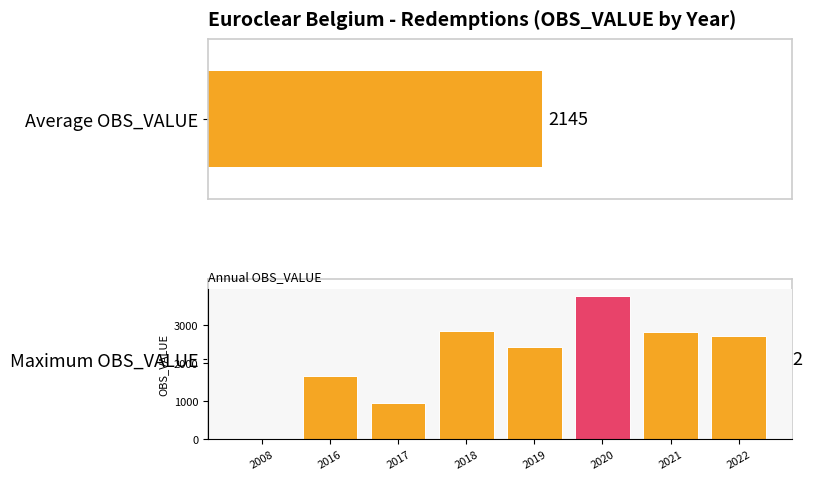

Reading left to right, transcribe all the data shown in this chart.

2008=3	2016=1655	2017=949	2018=2854	2019=2423	2020=3752	2021=2807	2022=2719